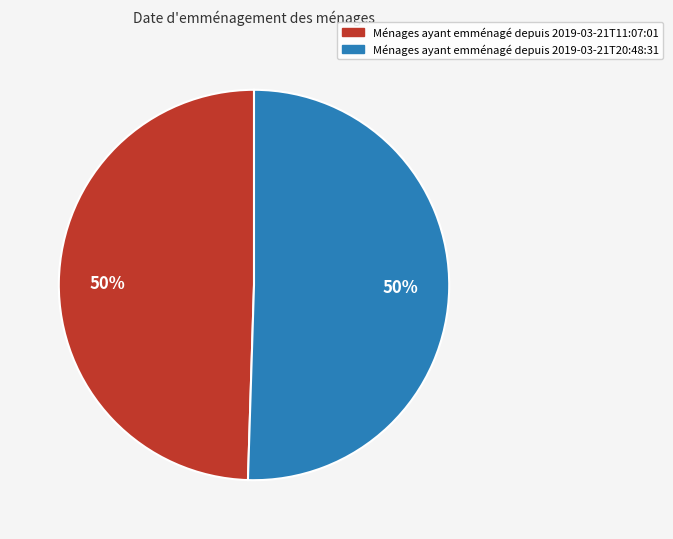

To the nearest percent, what is the average slice percentage?

50%